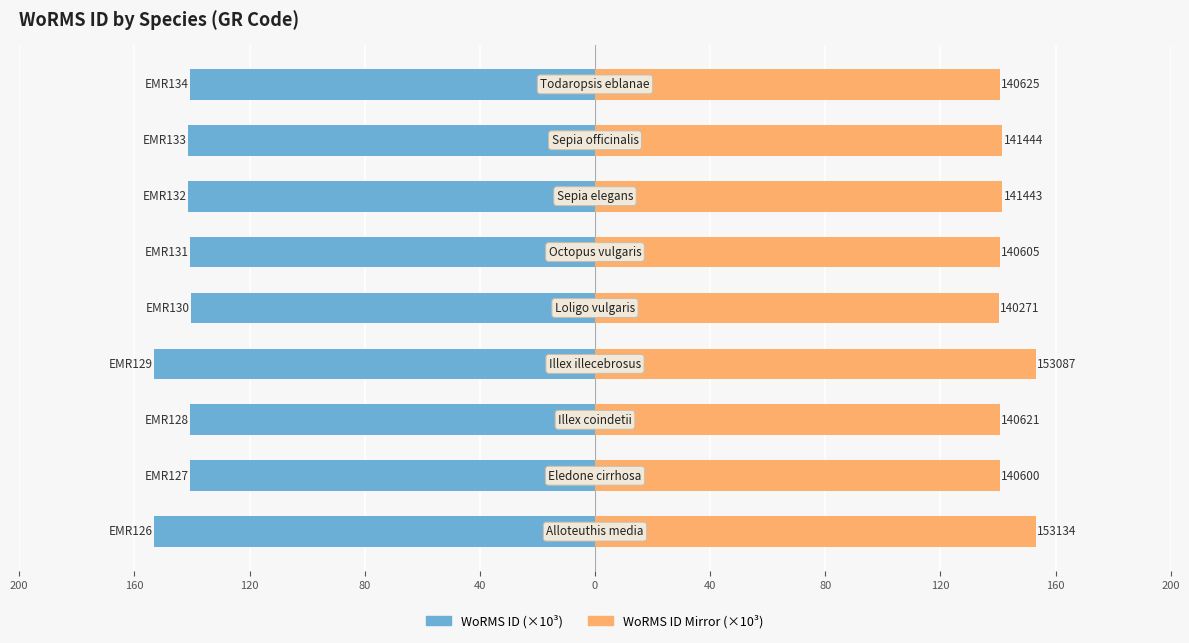

Which series has the widest spread of values?

WoRMS ID (×10³)